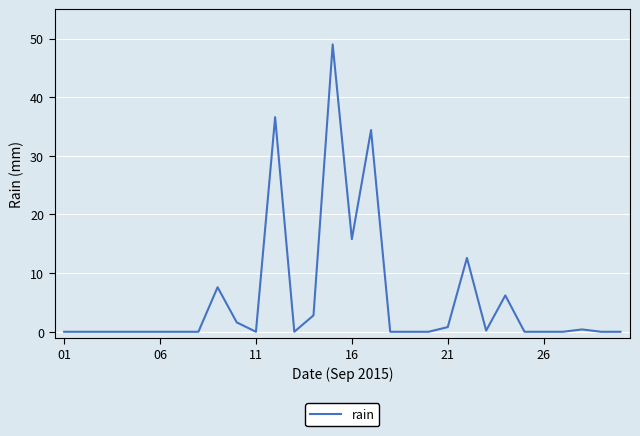

What is the greatest value displayed?

49.0